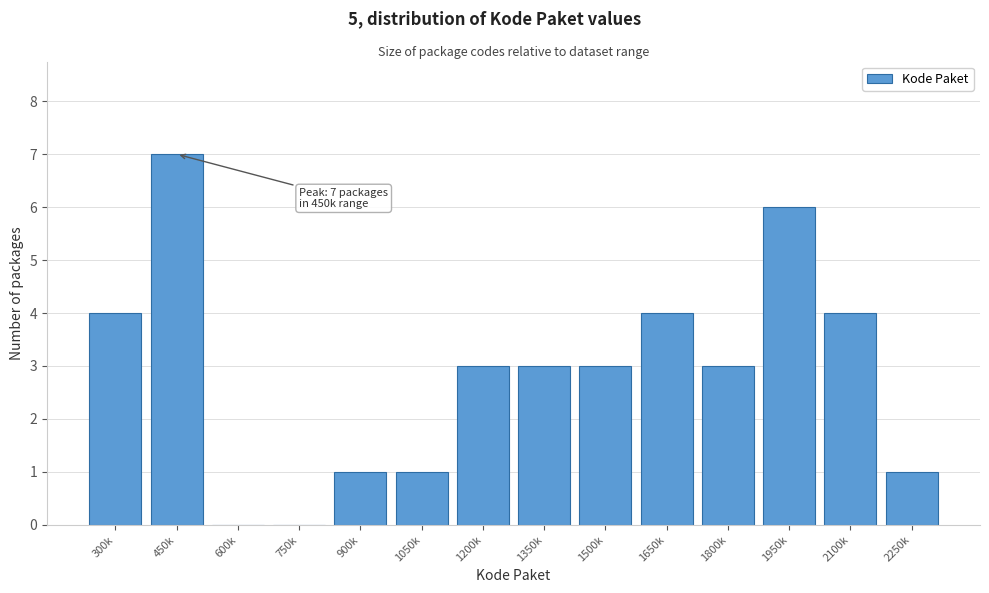

Reading right to left, transcribe all the data shown in this chart.

2250k=1	2100k=4	1950k=6	1800k=3	1650k=4	1500k=3	1350k=3	1200k=3	1050k=1	900k=1	750k=0	600k=0	450k=7	300k=4